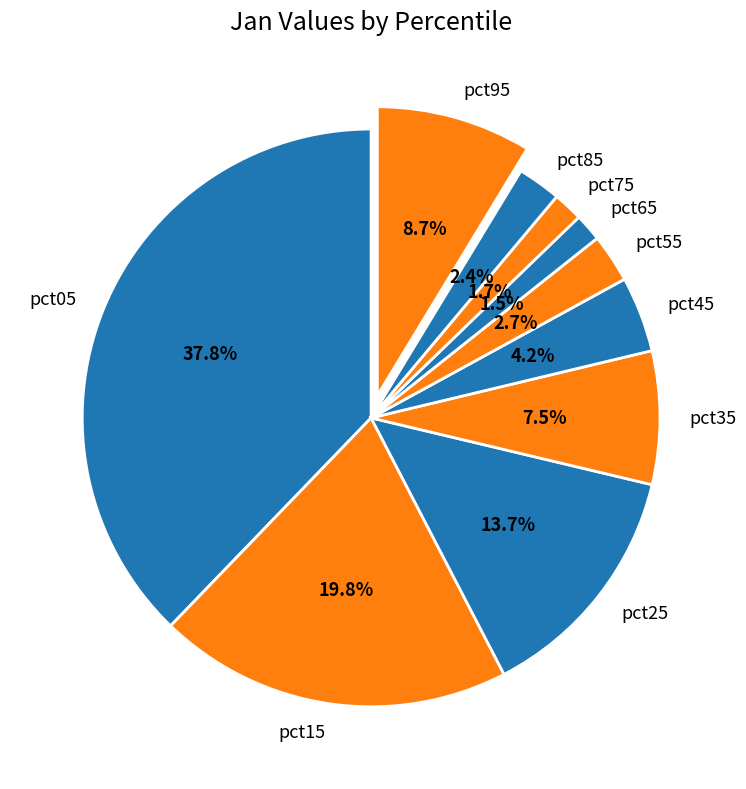

True or false: pct25 accounts for 14% of the total.

True